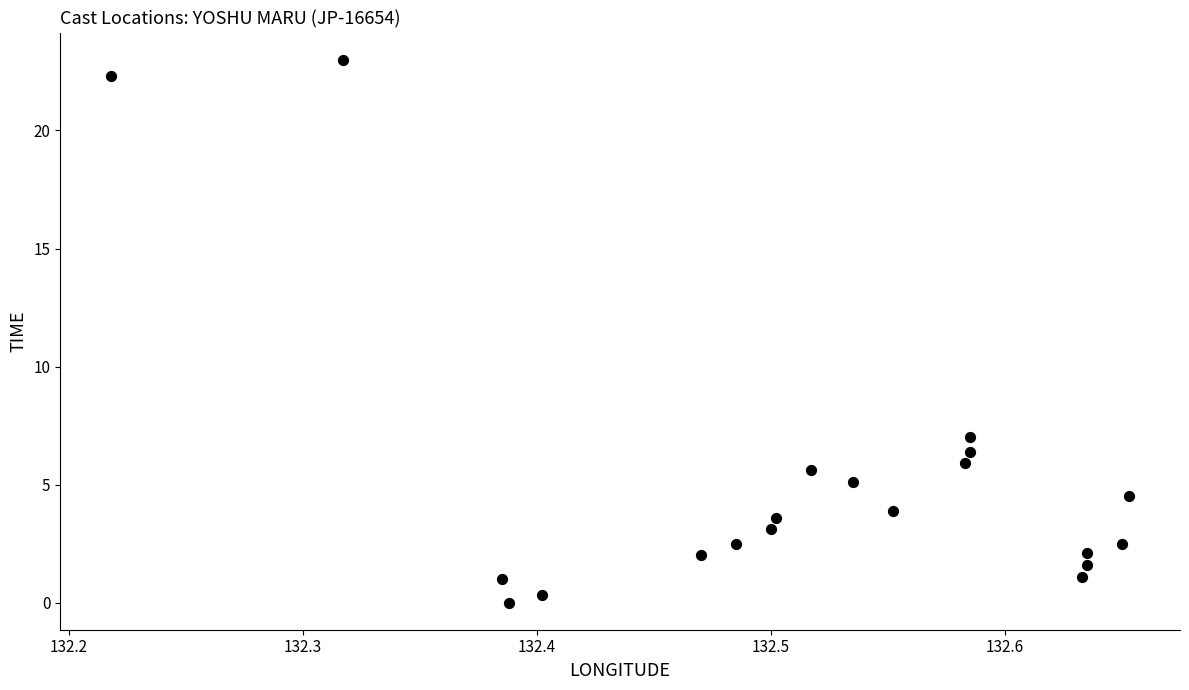

What Y value in the scatter plot is closest to 11?

7.0